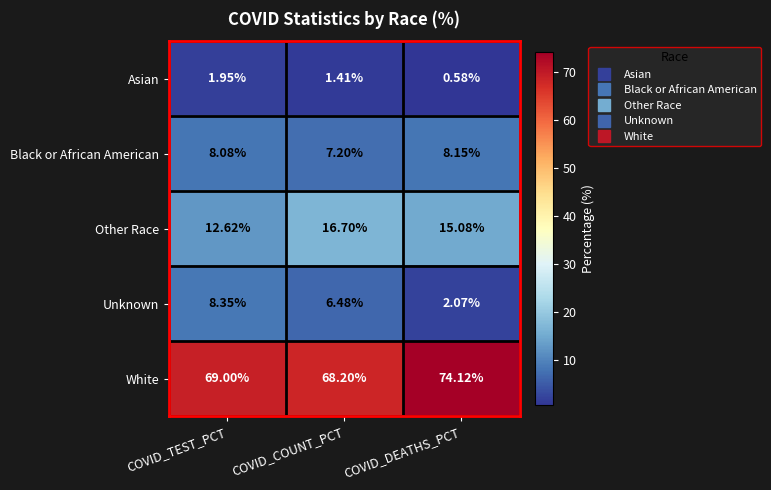

What is the spread (max minus min) of values at COVID_DEATHS_PCT?

73.5